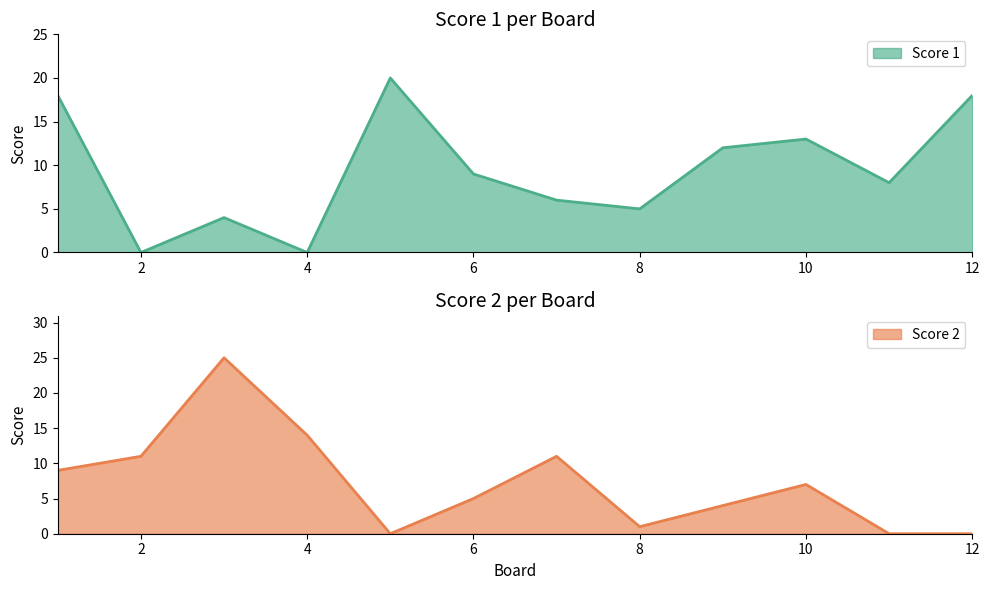

Between 11 and 1, which is larger?

1